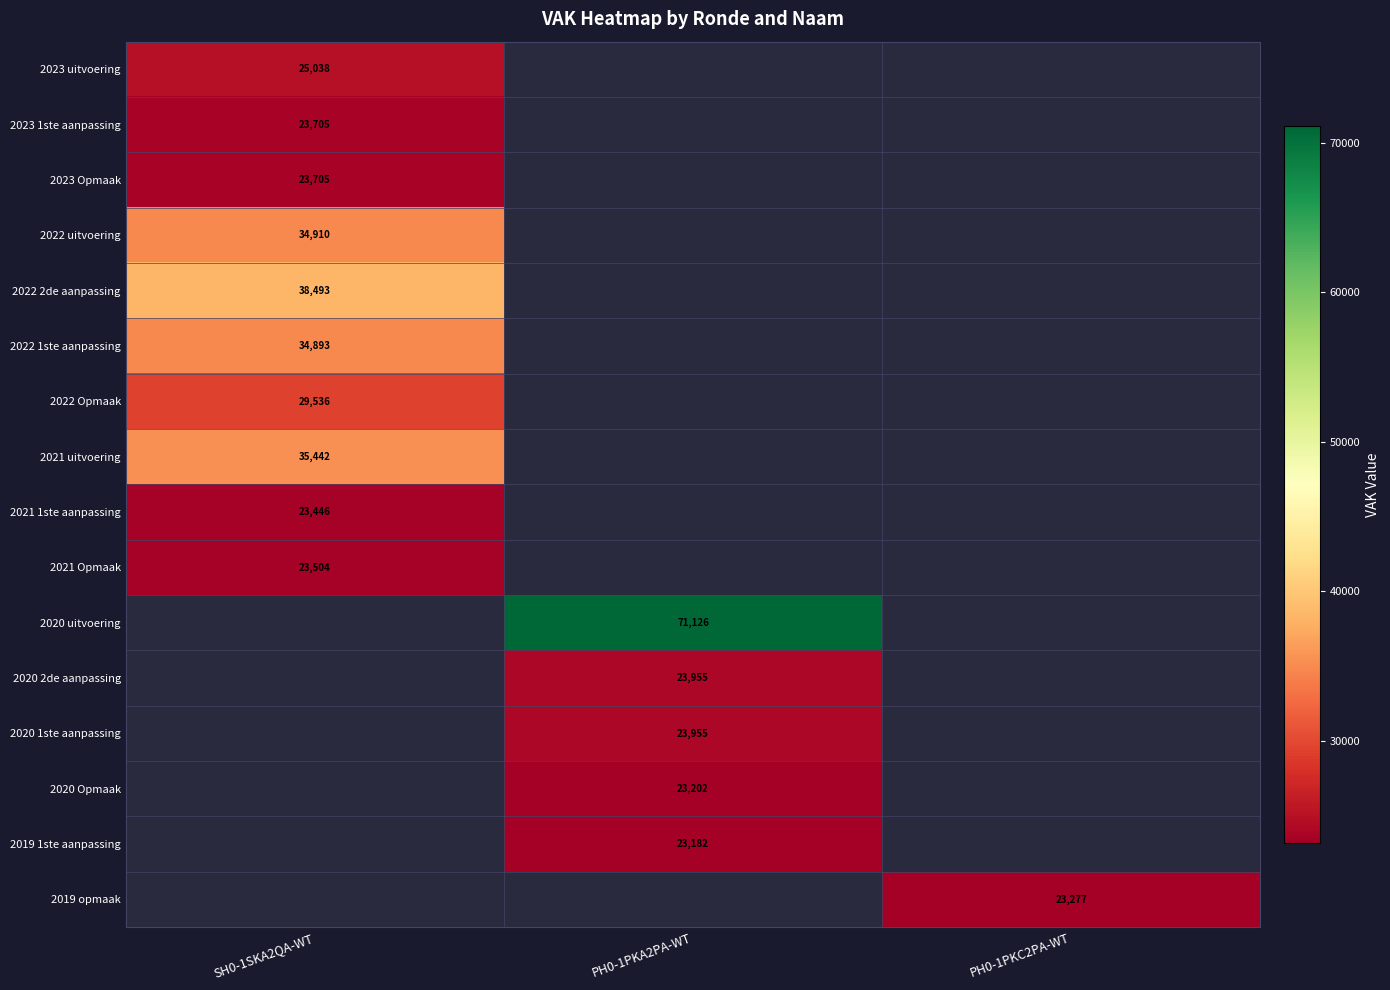

The value of 2021 Opmaak at SH0-1SKA2QA-WT is 12453. True or false?

False